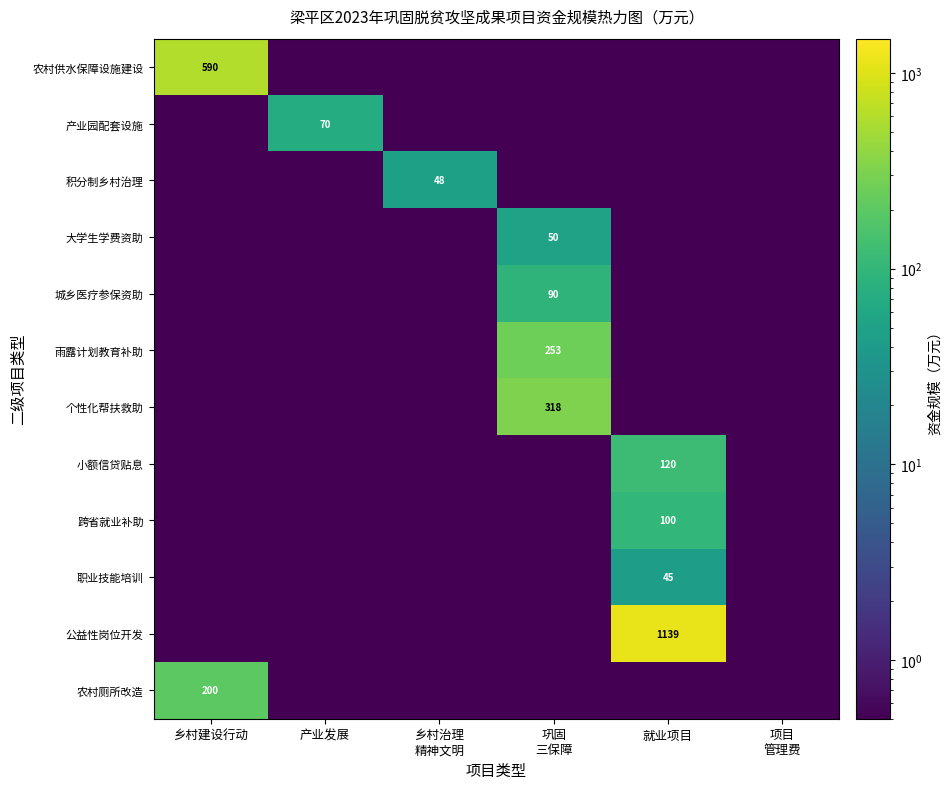

Is it true that 农村厕所改造 equals 354.1 at 乡村建设行动?

False